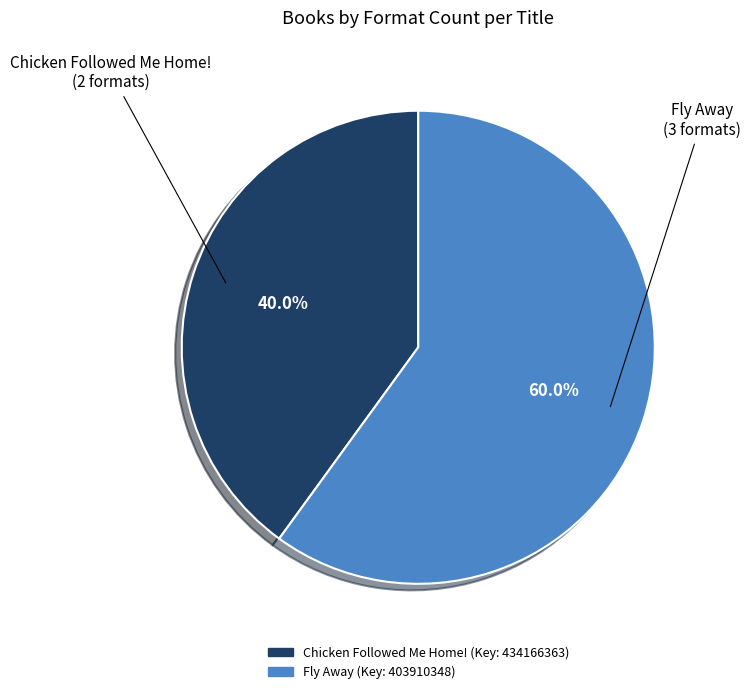

Is there any slice that represents more than half of the pie?

Yes